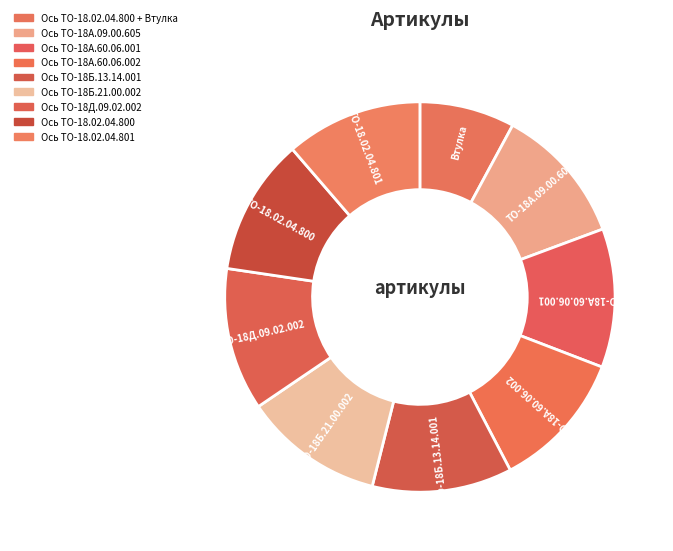

Is it true that Ось ТО-18.02.04.801 is 1% of the pie?

False